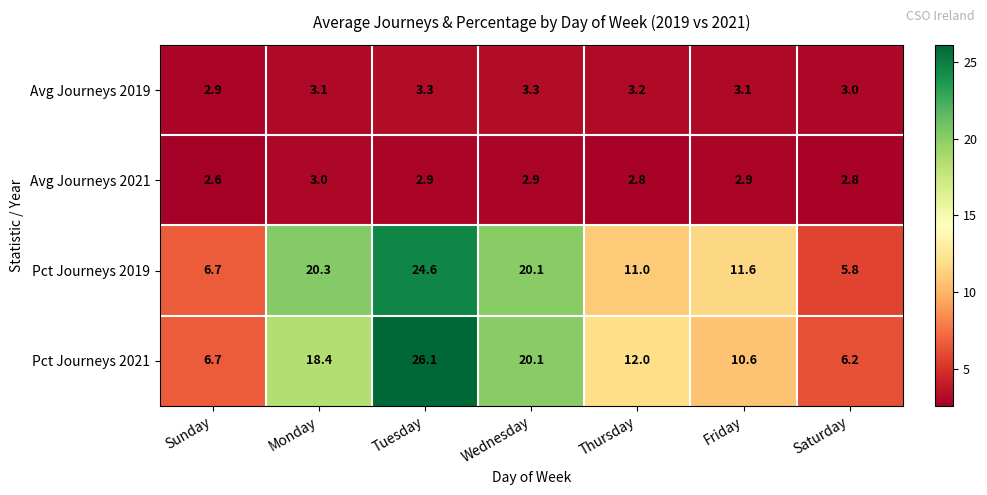

Reading left to right, what are all the values shown in this chart?

Avg Journeys 2019: 2.9	3.1	3.3	3.3	3.2	3.1	3.0
Avg Journeys 2021: 2.6	3.0	2.9	2.9	2.8	2.9	2.8
Pct Journeys 2019: 6.7	20.3	24.6	20.1	11.0	11.6	5.8
Pct Journeys 2021: 6.7	18.4	26.1	20.1	12.0	10.6	6.2